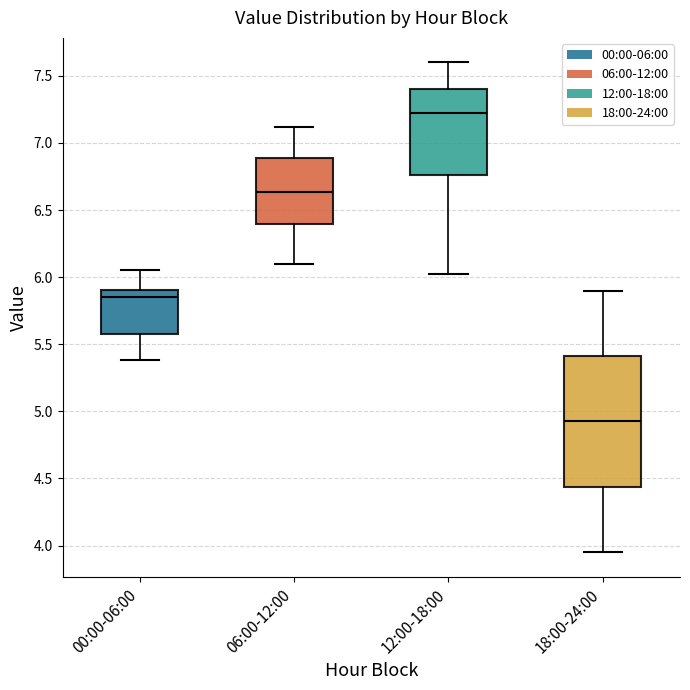

Where does the median line of the box for 00:00-06:00 sit on the y-axis? The values are not printed on the chart, so give them approximately, as read against the axis.

5.85